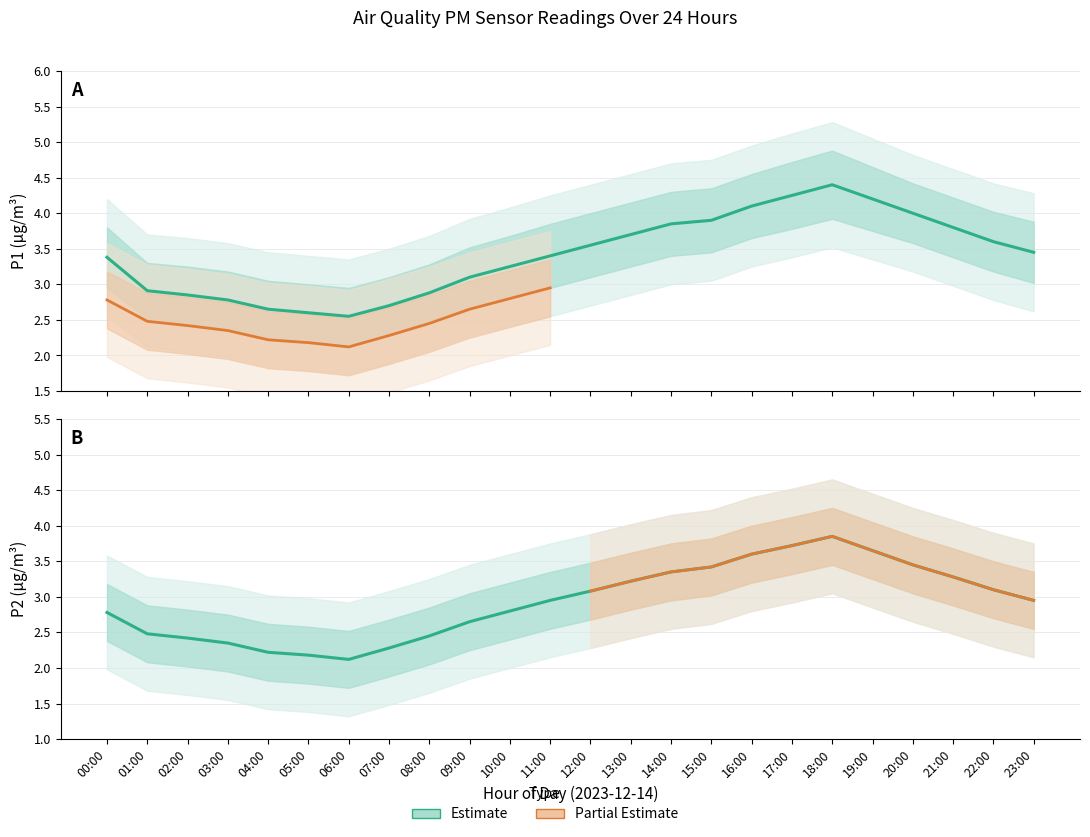

Count the number of data series in this chart.

2